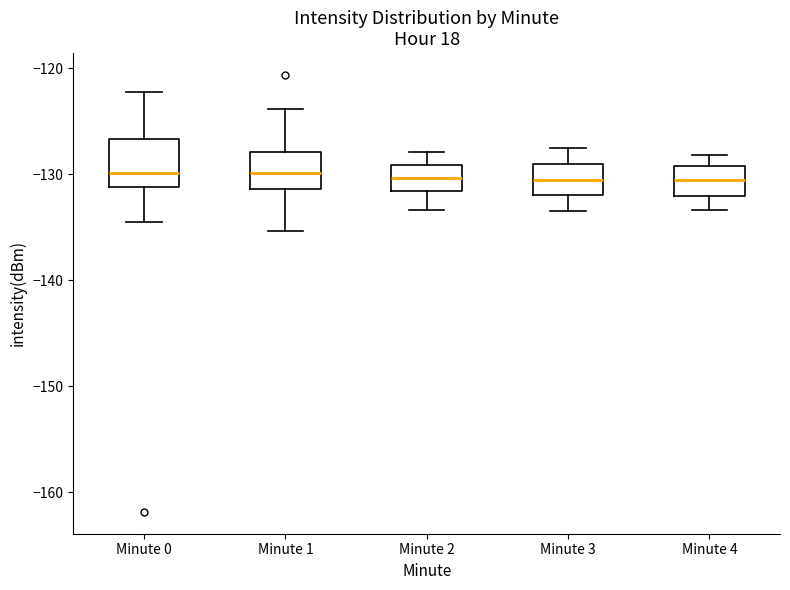

Reading left to right, read every box against the y-axis: the position of its median line, the range the box covers, and the ends of its whiskers. The values are not printed on the chart, so give them approximately, as read against the axis.

Minute 0: median -130, box -131 to -127, whiskers -135 to -122
Minute 1: median -130, box -131 to -128, whiskers -135 to -124
Minute 2: median -130, box -132 to -129, whiskers -133 to -128
Minute 3: median -131, box -132 to -129, whiskers -133 to -127
Minute 4: median -131, box -132 to -129, whiskers -133 to -128